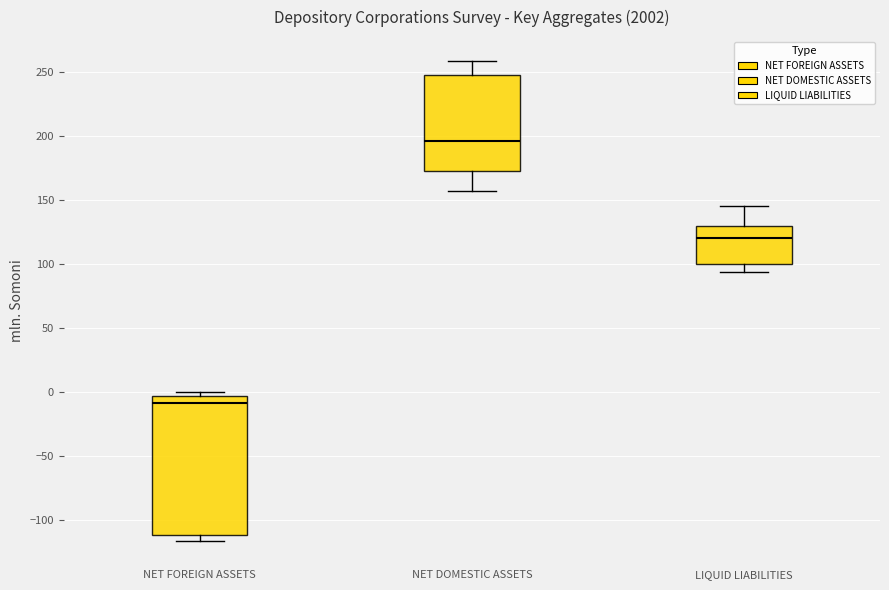

Which box is the tallest, from its lower edge to its upper edge?

NET FOREIGN ASSETS